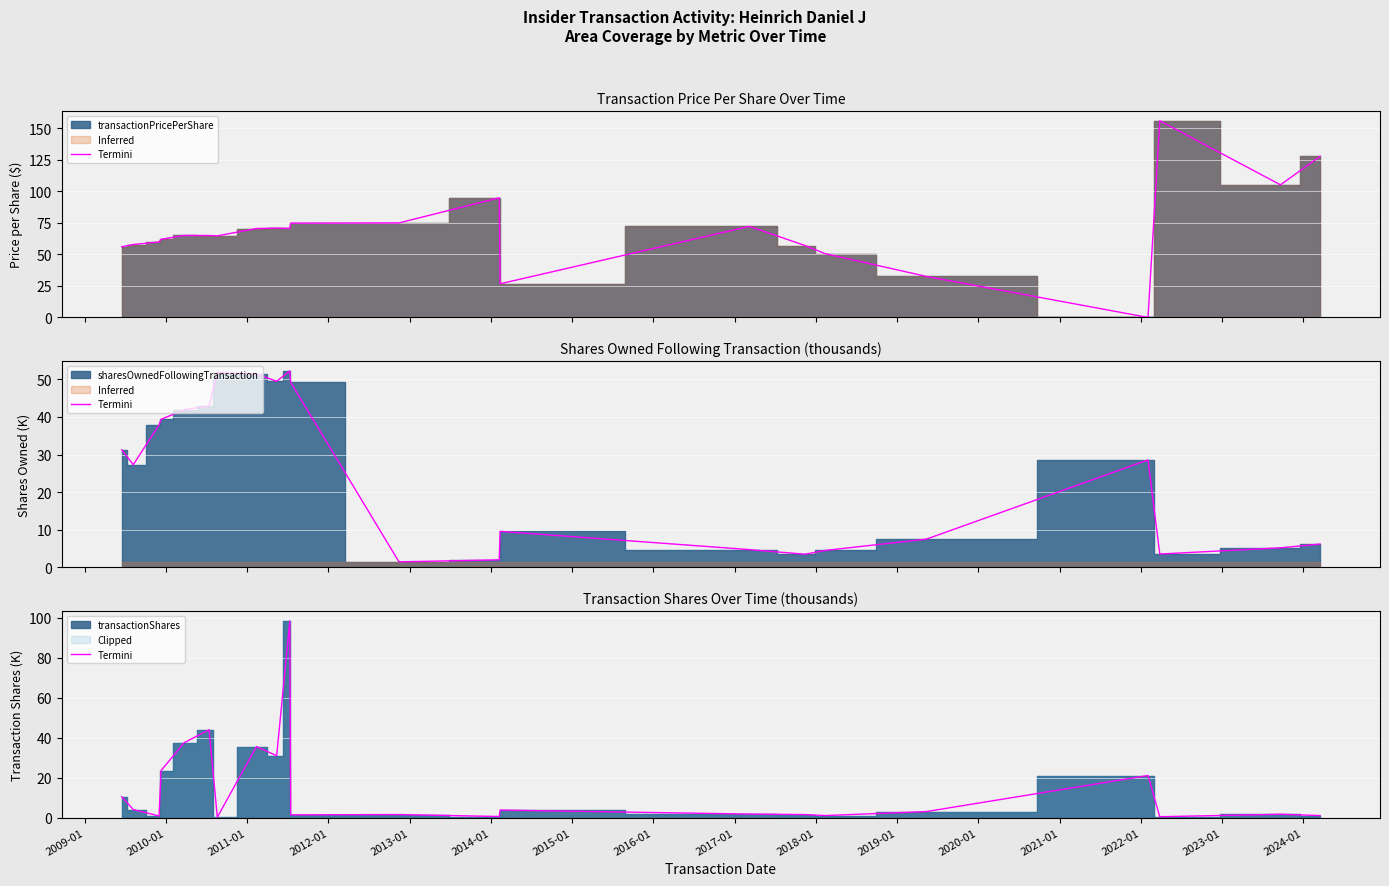

What is the value of the 13th point from the left?

0.5